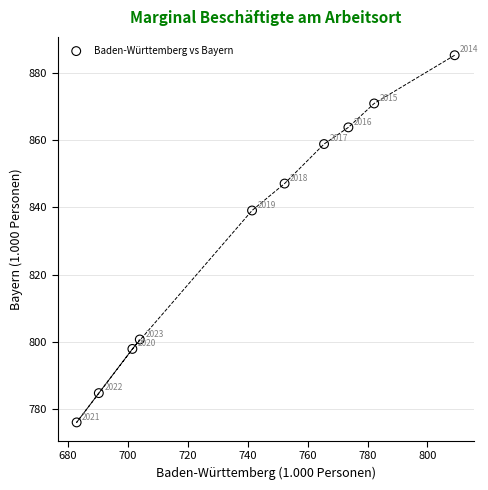

What Y value in the scatter plot is closest to 830?

839.1